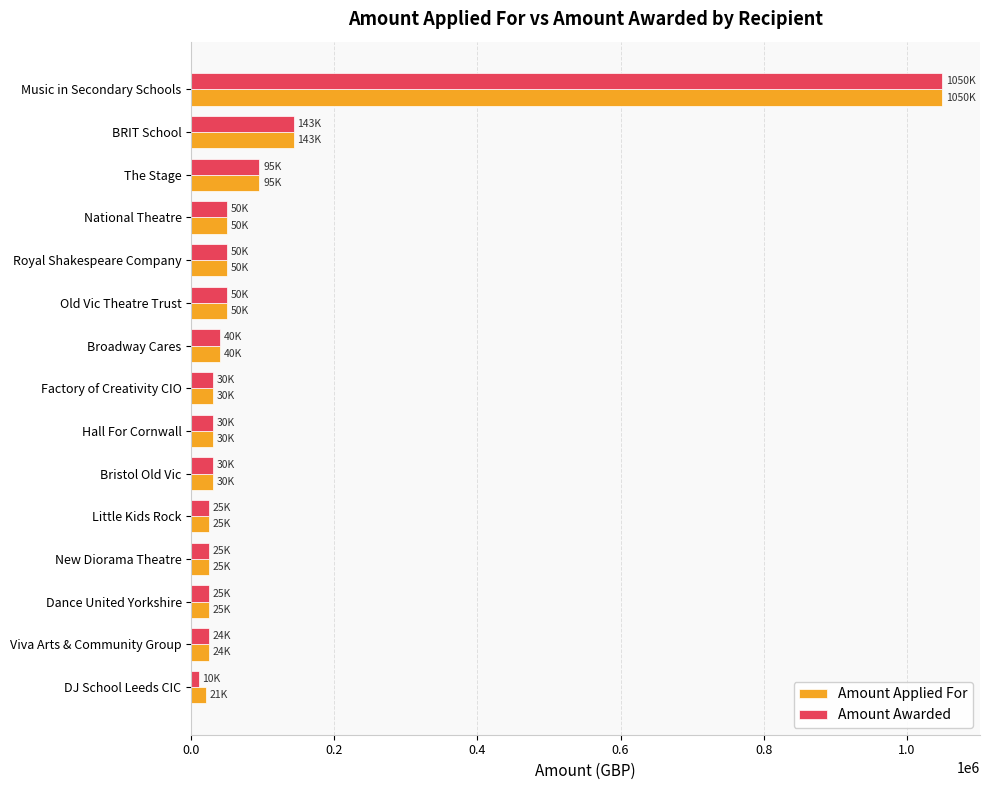

Which category has the lowest value across all series?

DJ School Leeds CIC